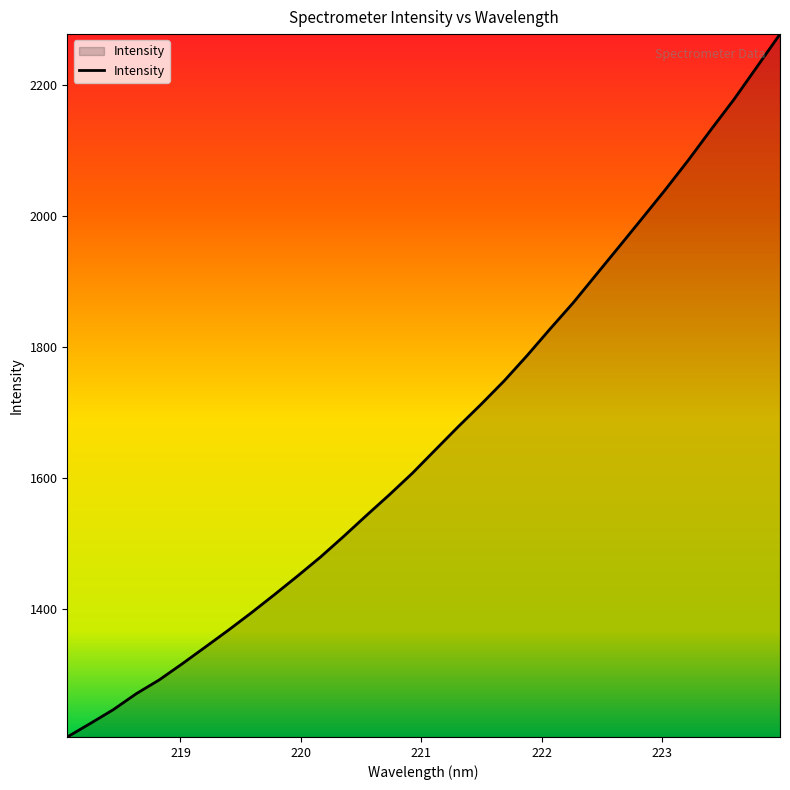

What is the minimum value shown in the chart?

1204.1